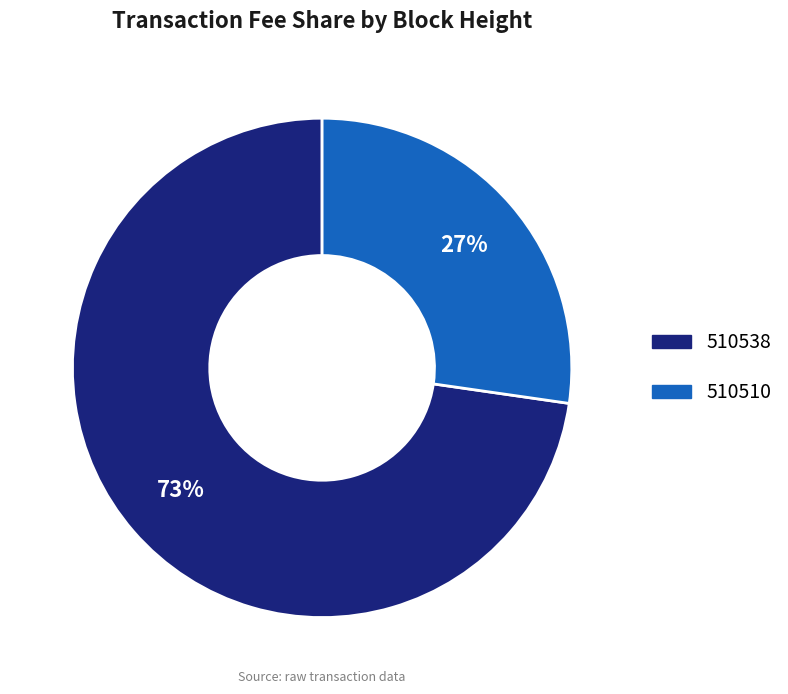

Which category has the smallest portion of the pie?

510510